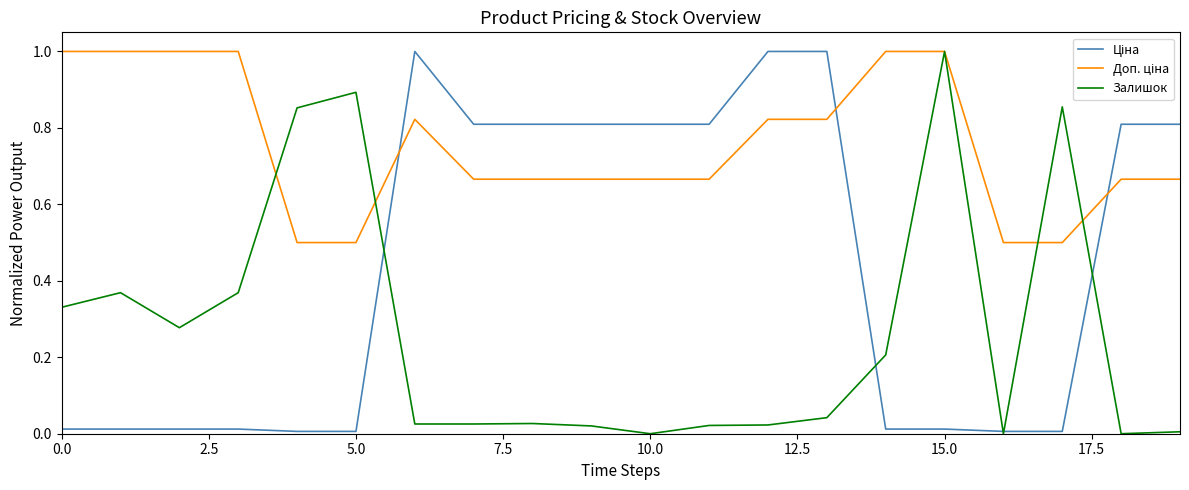

How many lines are shown in the chart?

3